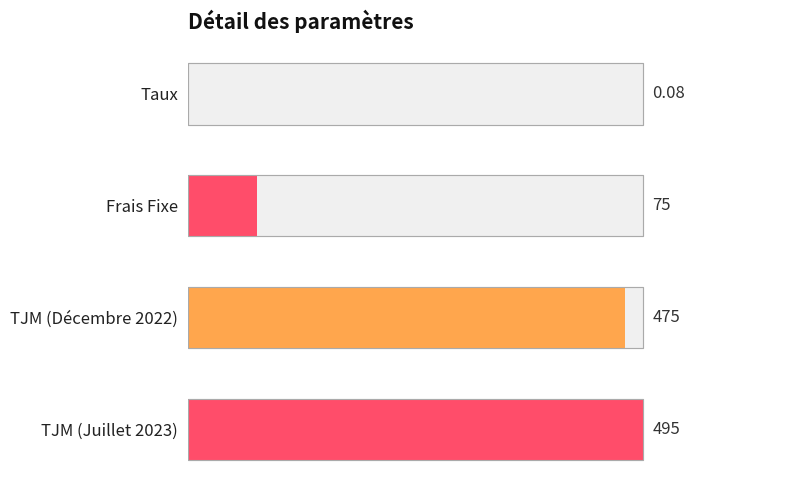

What is the greatest value displayed?

495.0